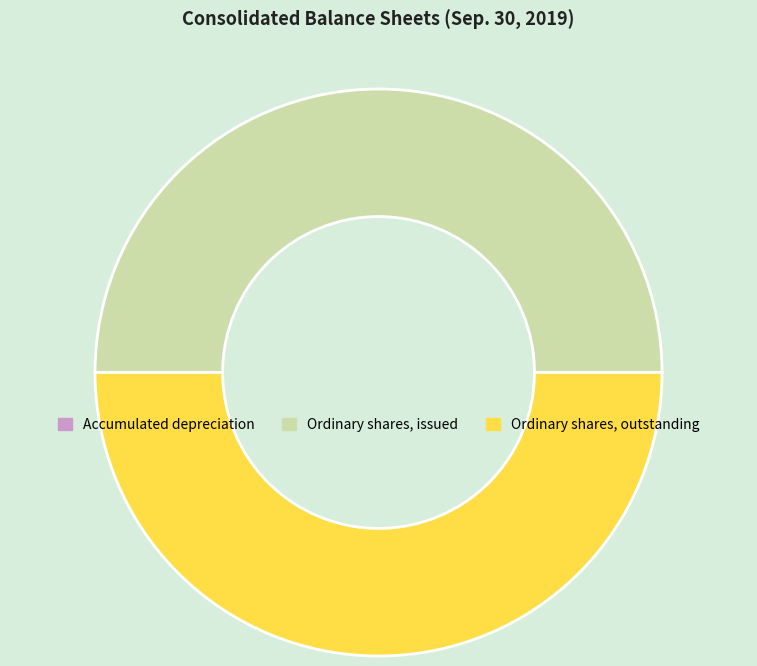

Approximately how many times larger is the value at Ordinary shares, outstanding compared to Ordinary shares, issued?

1.0